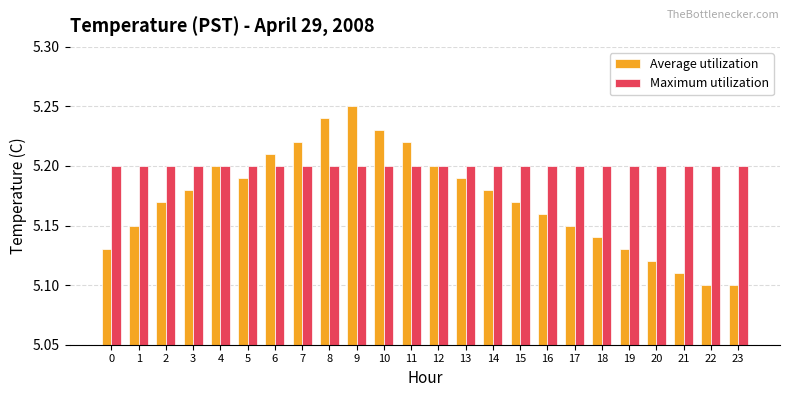

What is the sum of the Maximum utilization values at 8 and 22?

10.4